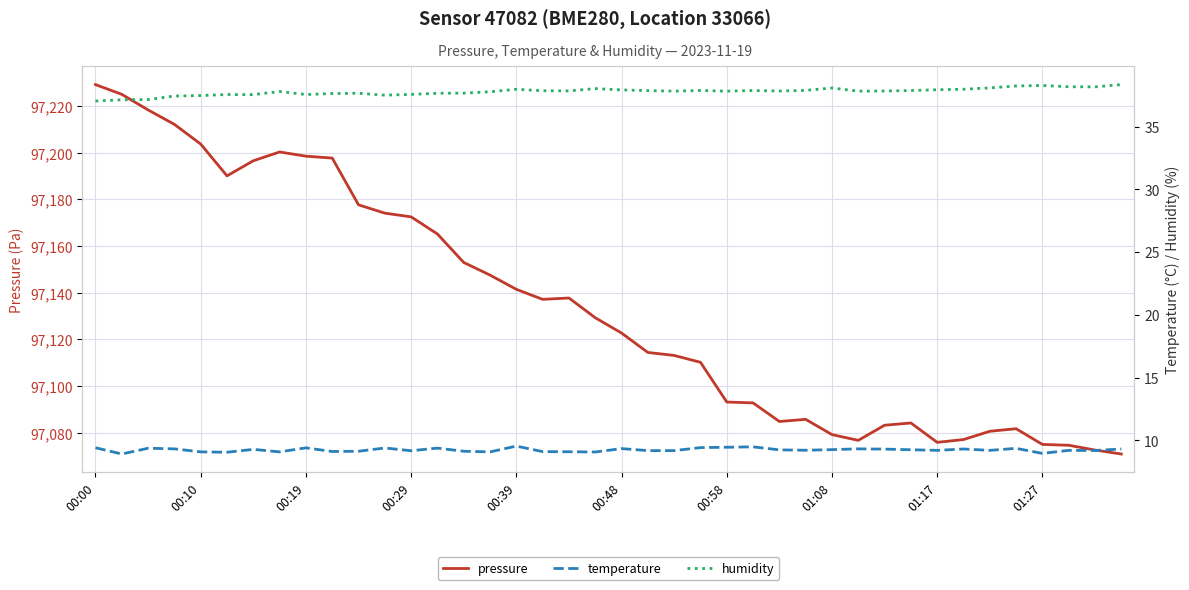

Is it true that pressure equals 97165.2 at 13?

True